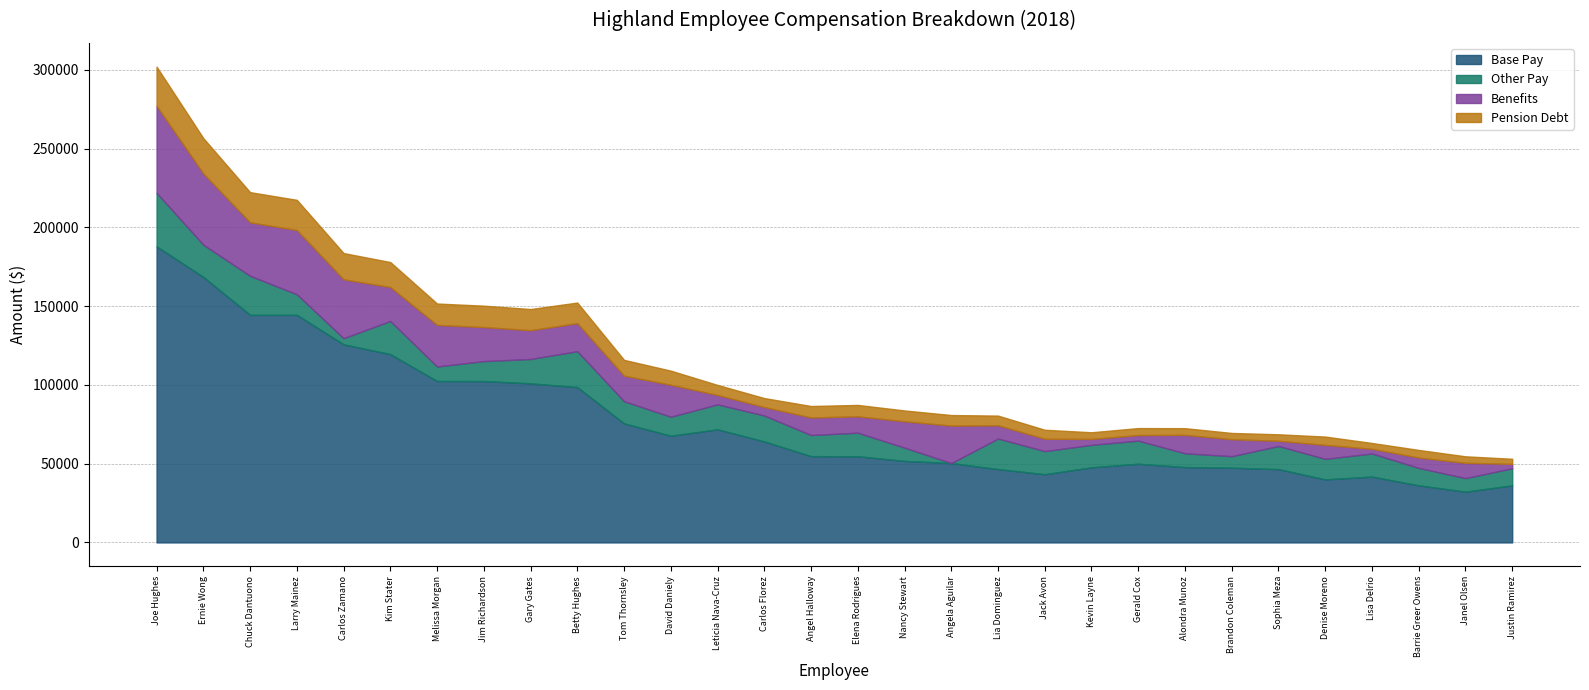

Reading left to right, extract all data points from this chart.

Base Pay: Joe Hughes=187866	Ernie Wong=168519	Chuck Dantuono=144427	Larry Mainez=144427	Carlos Zamano=125719	Kim Stater=119498	Melissa Morgan=102438	Jim Richardson=102387	Gary Gates=100966	Betty Hughes=98573	Tom Thornsley=75575	David Daniely=67693	Leticia Nava-Cruz=71768	Carlos Florez=64112	Angel Halloway=54756	Elena Rodrigues=54676	Nancy Stewart=51735	Angela Aguilar=50363	Lia Dominguez=46530	Jack Avon=43293	Kevin Layne=47645	Gerald Cox=49933	Alondra Munoz=47814	Brandon Coleman=47417	Sophia Meza=46530	Denise Moreno=39999	Lisa Delrio=41778	Barrie Greer Owens=36208	Janel Olsen=32205	Justin Ramirez=36192
Other Pay: Joe Hughes=34009	Ernie Wong=20439	Chuck Dantuono=24798	Larry Mainez=13071	Carlos Zamano=3898	Kim Stater=21021	Melissa Morgan=9235	Jim Richardson=12686	Gary Gates=15450	Betty Hughes=22803	Tom Thornsley=14051	David Daniely=12098	Leticia Nava-Cruz=15844	Carlos Florez=16459	Angel Halloway=13414	Elena Rodrigues=14976	Nancy Stewart=8439	Angela Aguilar=8	Lia Dominguez=19409	Jack Avon=14675	Kevin Layne=14291	Gerald Cox=14679	Alondra Munoz=8770	Brandon Coleman=7321	Sophia Meza=14675	Denise Moreno=13030	Lisa Delrio=14675	Barrie Greer Owens=11080	Janel Olsen=8615	Justin Ramirez=10880
Benefits: Joe Hughes=55188	Ernie Wong=45213	Chuck Dantuono=33925	Larry Mainez=40772	Carlos Zamano=37370	Kim Stater=21576	Melissa Morgan=26373	Jim Richardson=21606	Gary Gates=18282	Betty Hughes=17796	Tom Thornsley=16196	David Daniely=20267	Leticia Nava-Cruz=5959	Carlos Florez=5353	Angel Halloway=11151	Elena Rodrigues=10375	Nancy Stewart=16723	Angela Aguilar=23781	Lia Dominguez=8393	Jack Avon=7809	Kevin Layne=3755	Gerald Cox=3531	Alondra Munoz=11680	Brandon Coleman=10762	Sophia Meza=3292	Denise Moreno=8859	Lisa Delrio=2957	Barrie Greer Owens=6569	Janel Olsen=9684	Justin Ramirez=2779
Pension Debt: Joe Hughes=24918	Ernie Wong=22424	Chuck Dantuono=19163	Larry Mainez=19163	Carlos Zamano=16665	Kim Stater=15844	Melissa Morgan=13580	Jim Richardson=13580	Gary Gates=13426	Betty Hughes=13068	Tom Thornsley=10039	David Daniely=8969	Leticia Nava-Cruz=6384	Carlos Florez=5699	Angel Halloway=7253	Elena Rodrigues=7243	Nancy Stewart=6862	Angela Aguilar=6697	Lia Dominguez=6163	Jack Avon=5734	Kevin Layne=4233	Gerald Cox=4434	Alondra Munoz=4250	Brandon Coleman=3982	Sophia Meza=4134	Denise Moreno=5297	Lisa Delrio=3713	Barrie Greer Owens=4844	Janel Olsen=4155	Justin Ramirez=3244